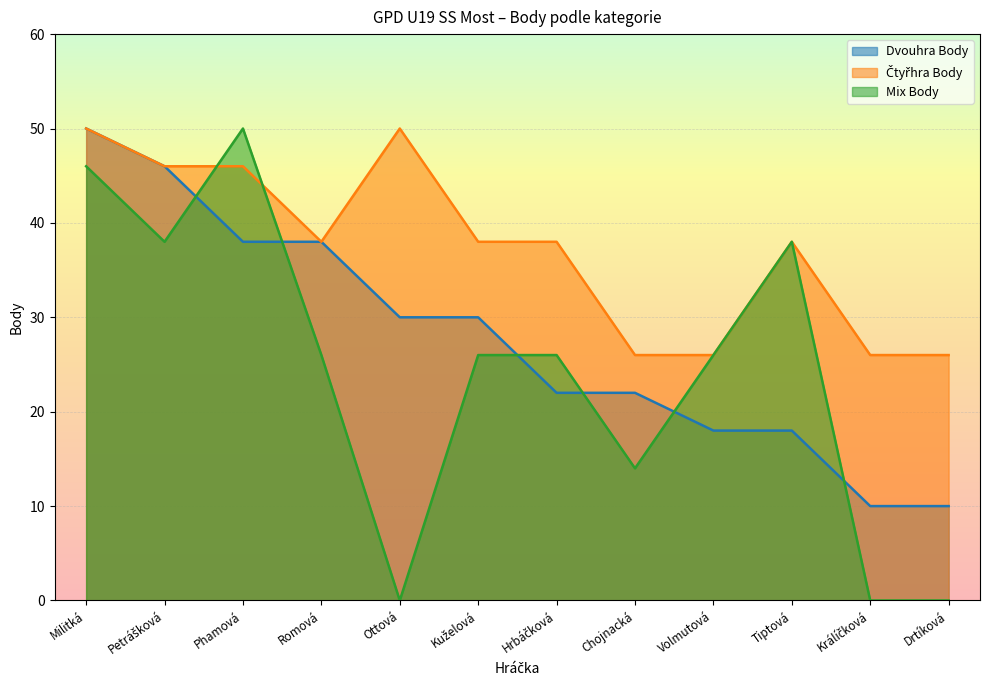

How many data points in Čtyřhra Body are above 38?

4